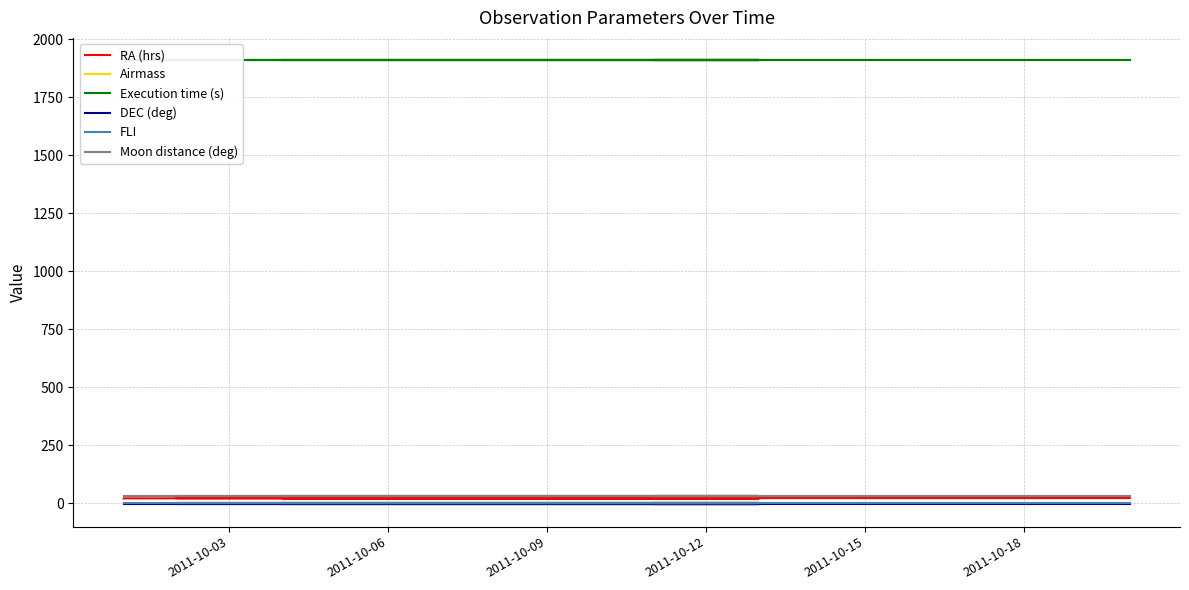

Reading left to right, what are all the values shown in this chart?

RA (hrs): 20.9	21.0	21.1	21.2	21.2	21.3	21.4	21.5	21.5	21.6	21.7	21.7	21.8	21.9	22.0	22.0	22.1	22.2	22.3	22.3
Airmass: 1.7	1.7	1.7	1.7	1.7	1.7	1.7	1.7	1.7	1.7	1.7	1.7	1.7	1.7	1.7	1.7	1.7	1.7	1.7	1.7
Execution time (s): 1910.0	1910.0	1910.0	1910.0	1910.0	1910.0	1910.0	1910.0	1910.0	1910.0	1910.0	1910.0	1910.0	1910.0	1910.0	1910.0	1910.0	1910.0	1910.0	1910.0
DEC (deg): -5.1	-5.1	-5.1	-5.1	-5.1	-5.1	-5.1	-5.1	-5.1	-5.1	-5.1	-5.1	-5.1	-5.1	-5.1	-5.1	-5.1	-5.1	-5.1	-5.1
FLI: 1.0	1.0	1.0	1.0	1.0	1.0	1.0	1.0	1.0	1.0	1.0	1.0	1.0	1.0	1.0	1.0	1.0	1.0	1.0	1.0
Moon distance (deg): 30.0	30.0	30.0	30.0	30.0	30.0	30.0	30.0	30.0	30.0	30.0	30.0	30.0	30.0	30.0	30.0	30.0	30.0	30.0	30.0